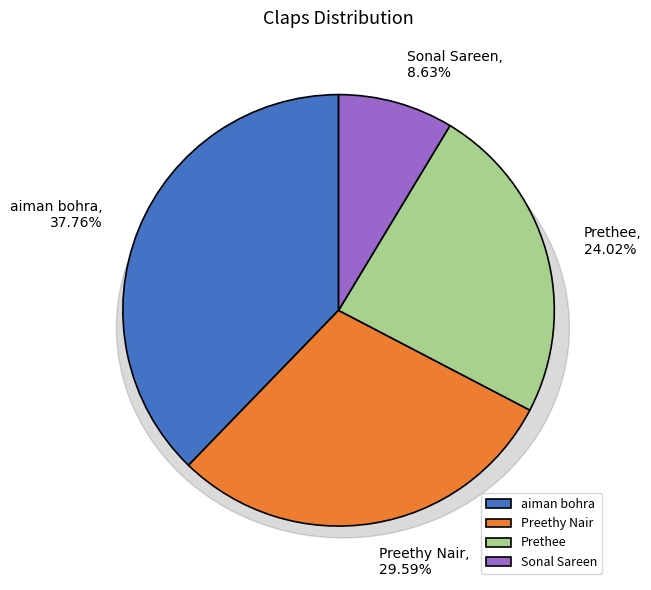

The Prethee slice represents 37% of the pie. True or false?

False